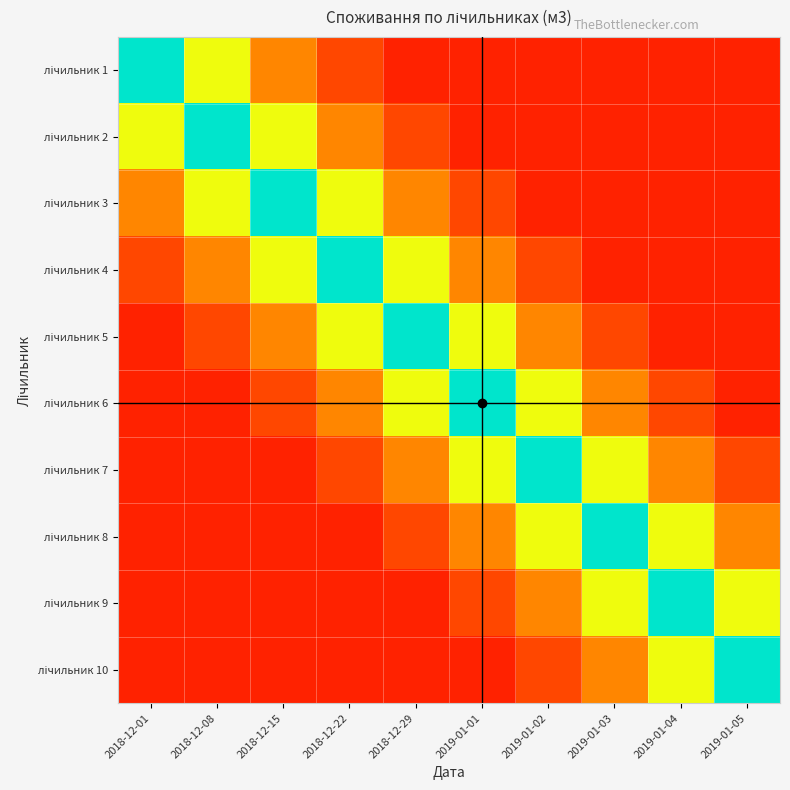

Which has a higher value, 2019-01-05 or 2018-12-29?

2019-01-05